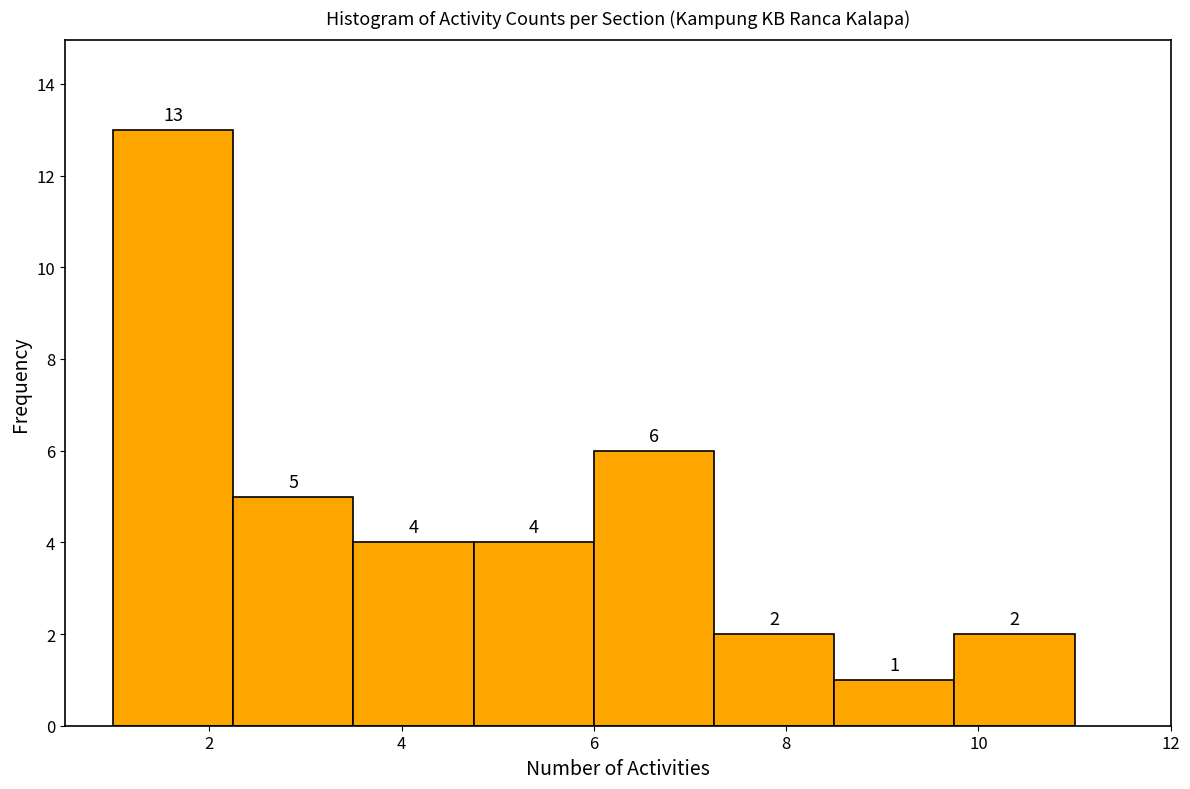

Reading left to right, transcribe this chart: for each bar, give the range it covers on the x-axis and its height. The bar edges are not printed on the chart, so give them approximately, as read against the axis.

1.00 to 2.25: 13
2.25 to 3.50: 5
3.50 to 4.75: 4
4.75 to 6.00: 4
6.00 to 7.25: 6
7.25 to 8.50: 2
8.50 to 9.75: 1
9.75 to 11.00: 2